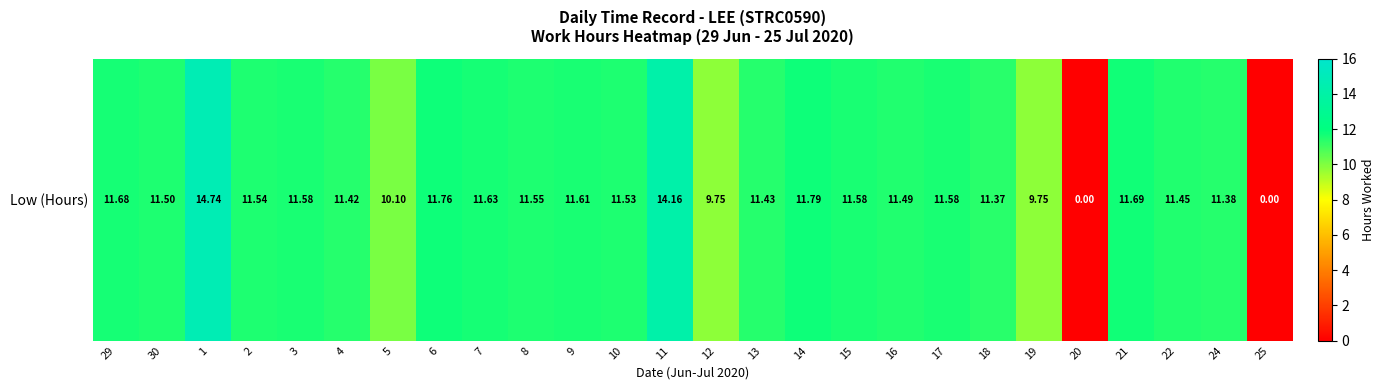

The value at 20 is 0.0. True or false?

True